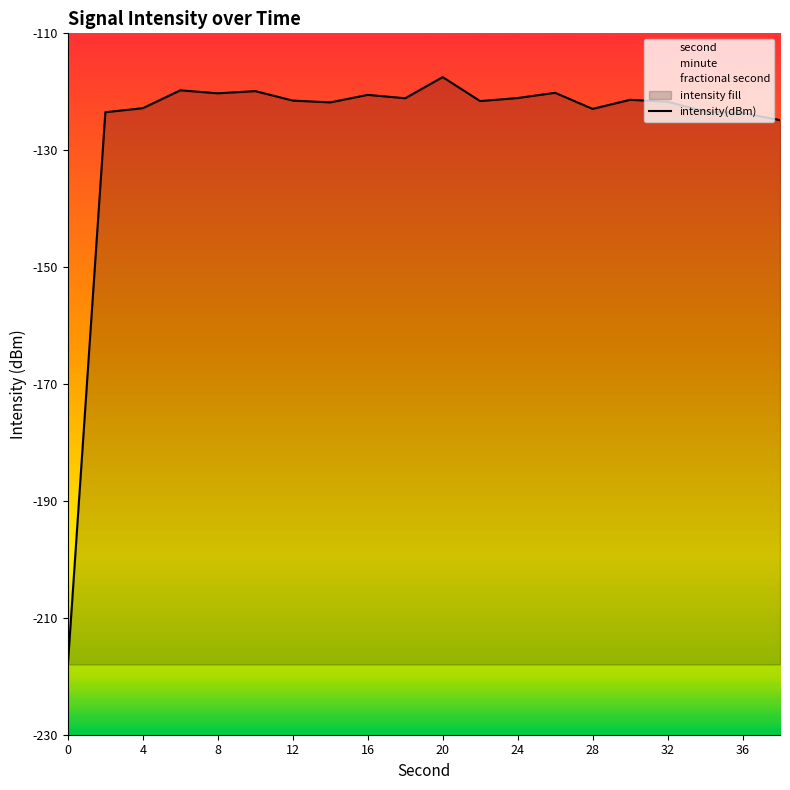

What is the average value?

-126.4